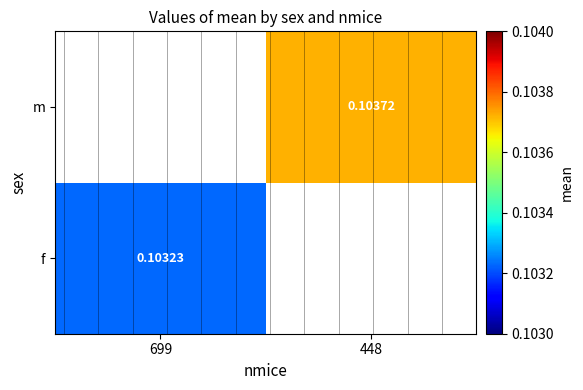

True or false: f has a value of 0.1 at 699.

False